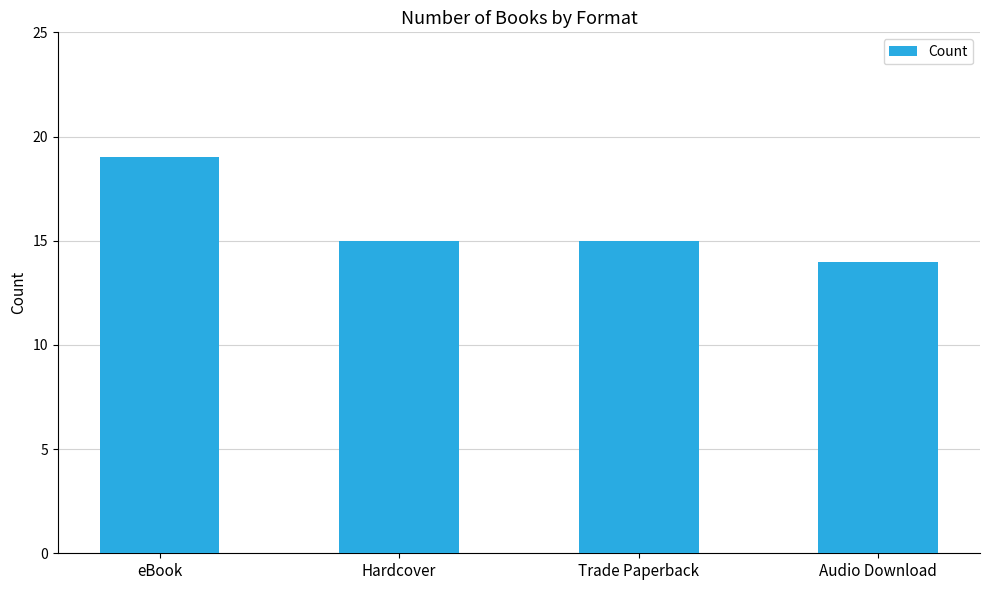

How many categories are shown in the chart?

4